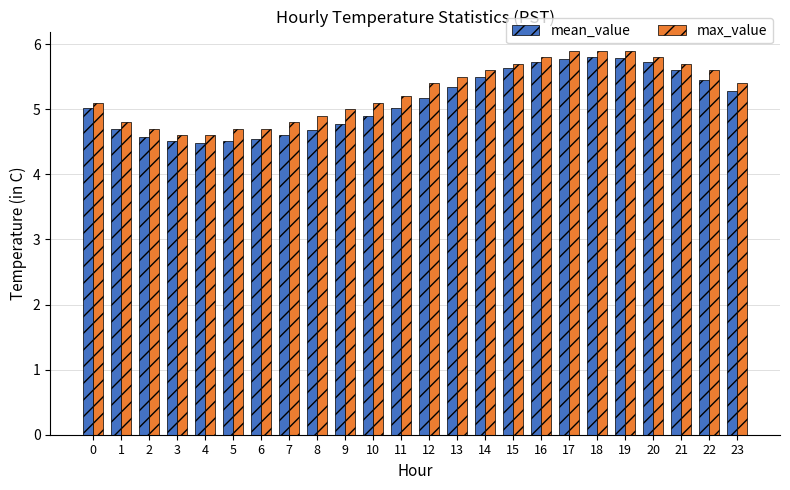

What is the maximum value for max_value?

5.9